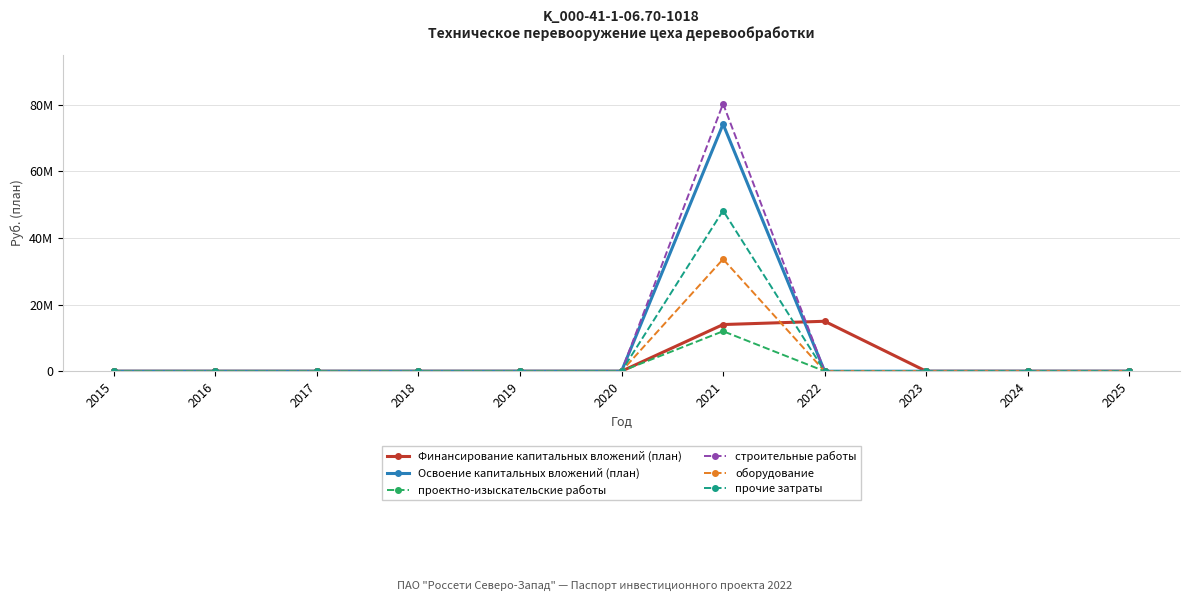

At how many categories does at least one series exceed 59042931?

1